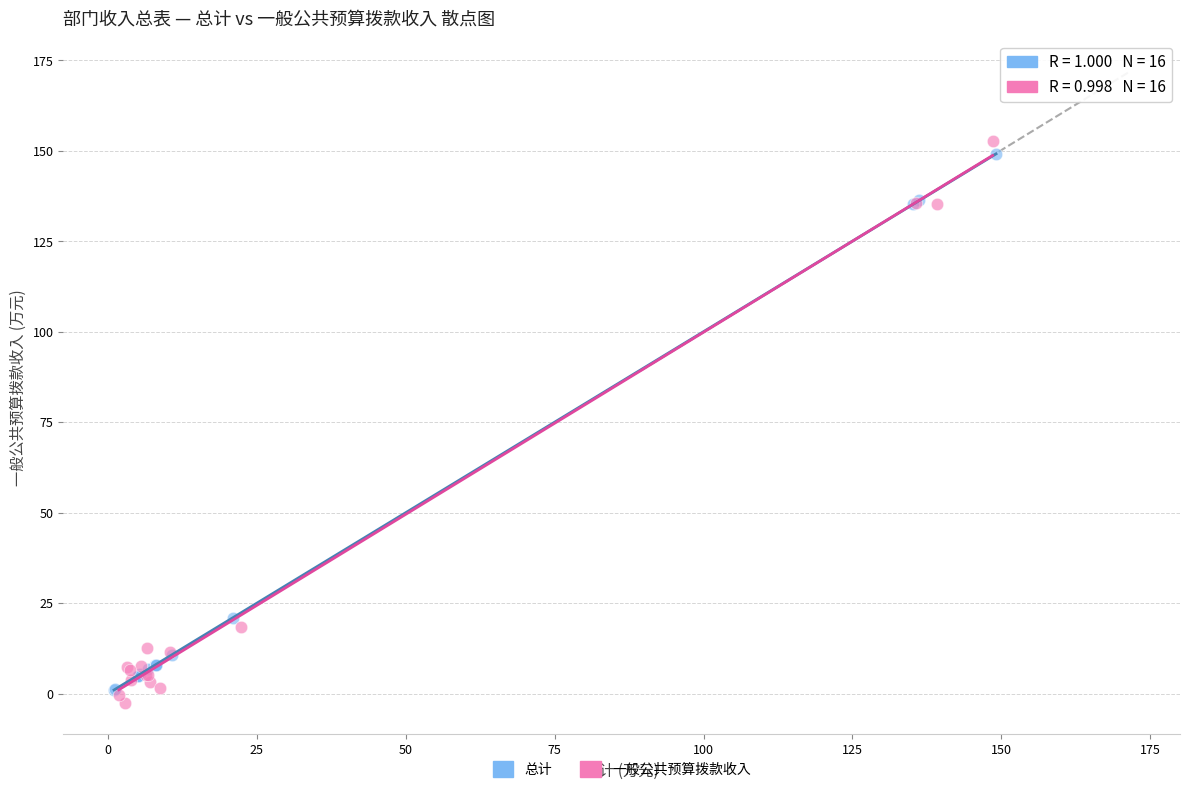

Which series has the largest Y range (max minus min)?

一般公共预算拨款收入